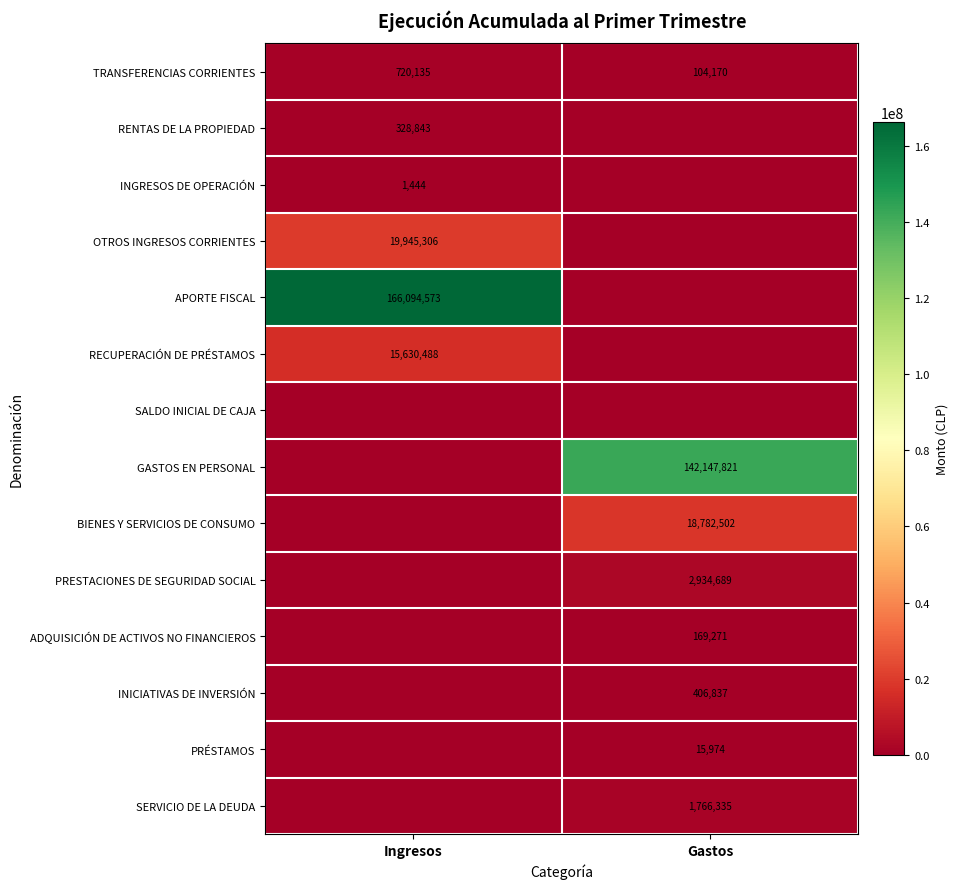

What value does the TRANSFERENCIAS CORRIENTES series have at Gastos?

104170